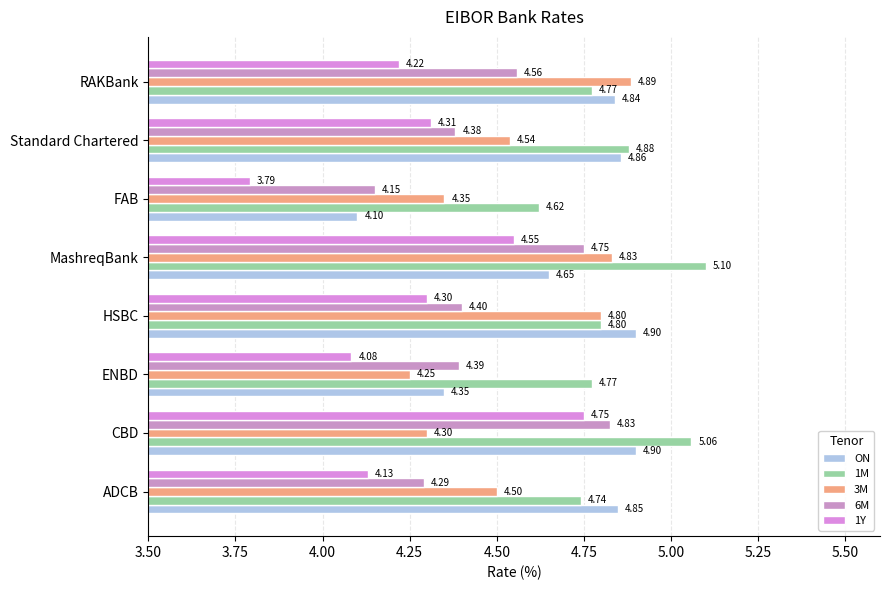

How many data points in 1Y are less than 4?

1